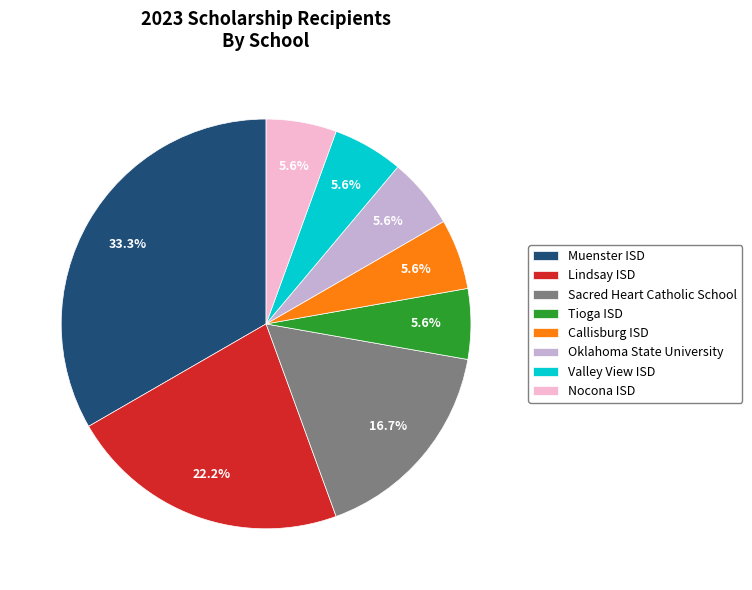

To the nearest percent, what is the combined percentage of Muenster ISD and Callisburg ISD?

39%